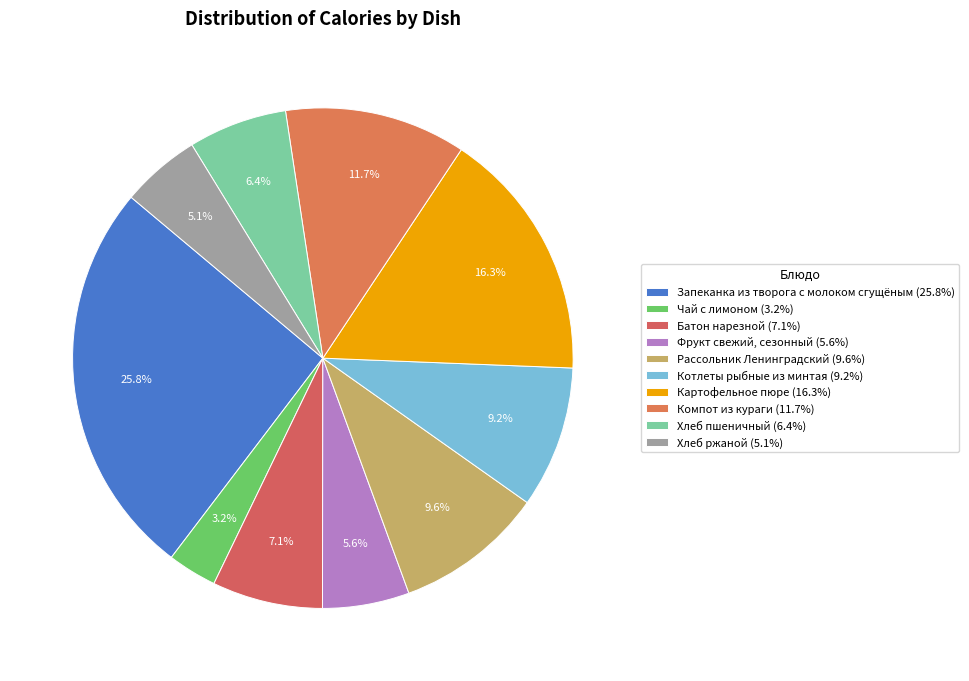

Does any single category account for the majority?

No